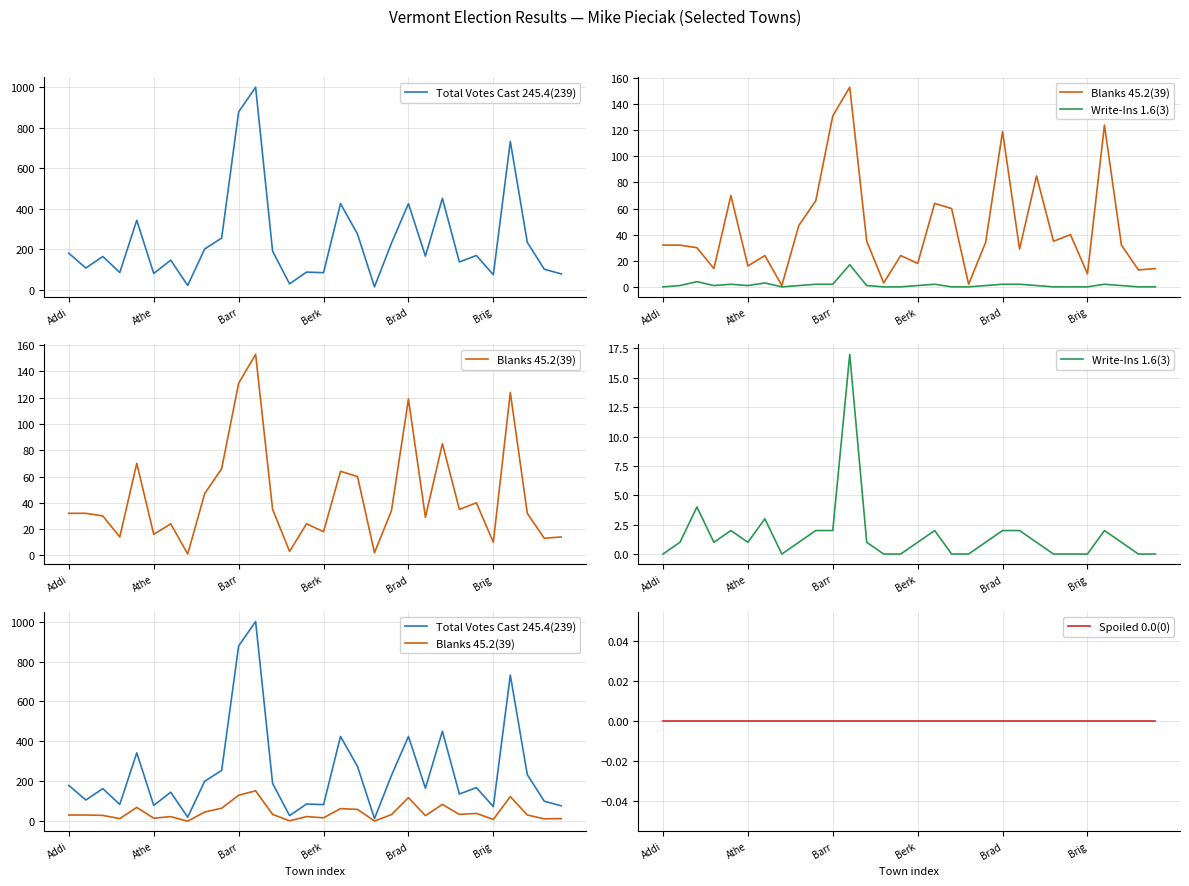

Which series has the largest range (max minus min)?

Total Votes Cast 245.4(239)